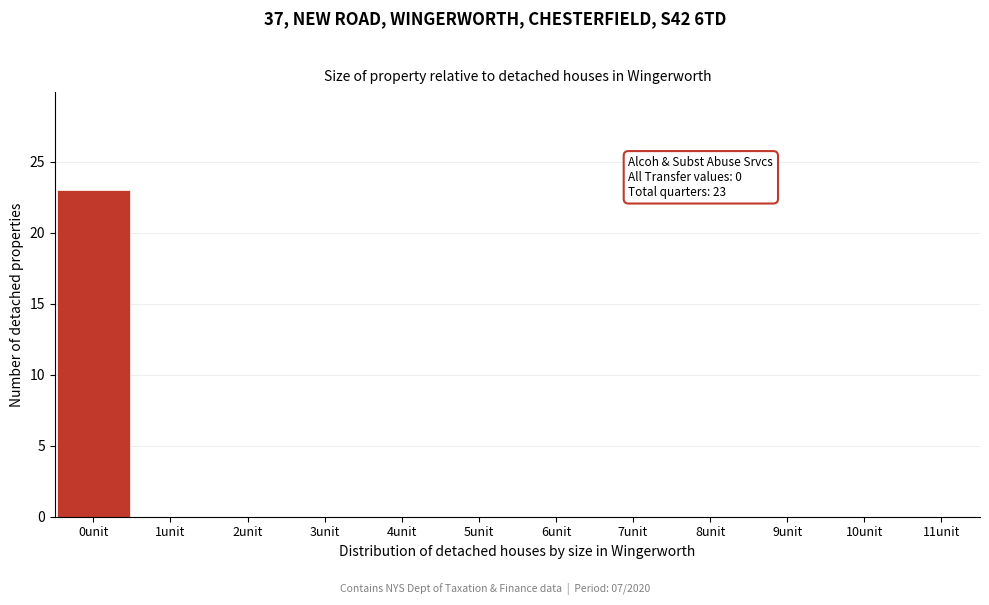

Reading left to right, what are all the values shown in this chart?

0unit=23	1unit=0	2unit=0	3unit=0	4unit=0	5unit=0	6unit=0	7unit=0	8unit=0	9unit=0	10unit=0	11unit=0